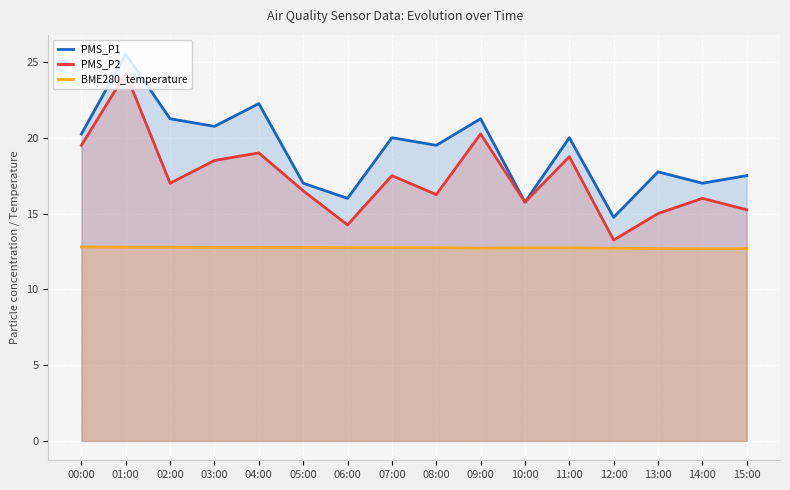

What is the label of the 9th point from the right?

07:00